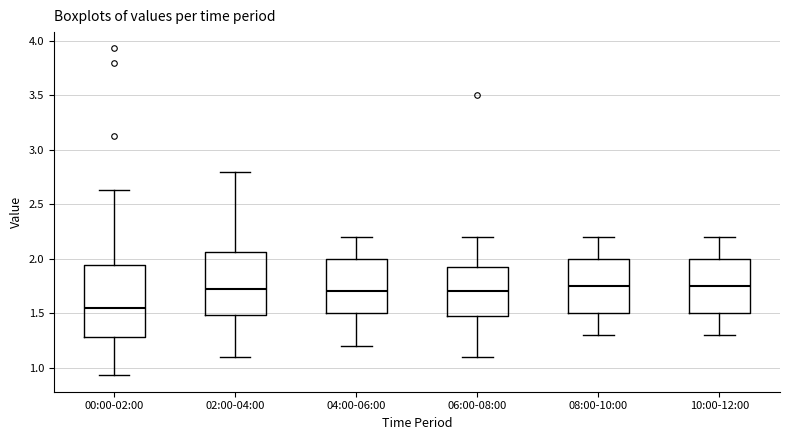

Where is the upper edge of the box for 06:00-08:00 on the y-axis? The values are not printed on the chart, so give them approximately, as read against the axis.

1.95